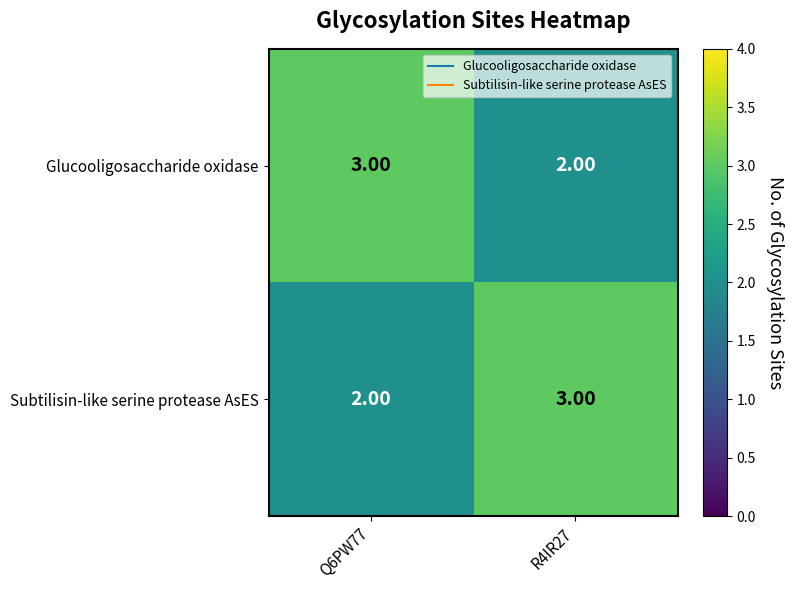

What is the sum of the Glucooligosaccharide oxidase values at R4IR27 and Q6PW77?

5